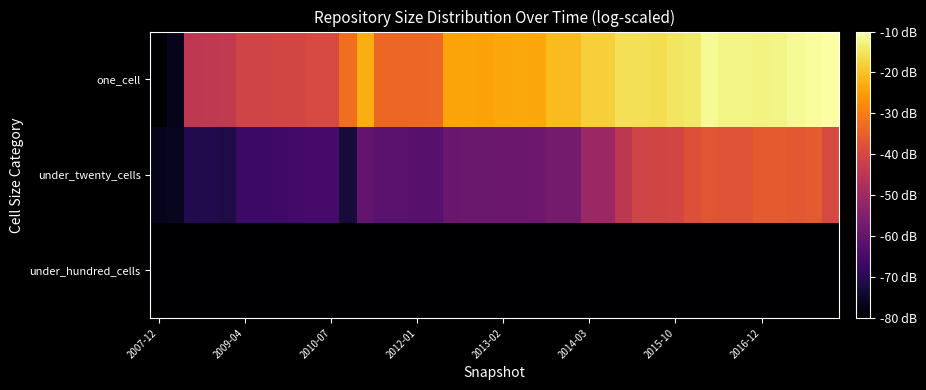

What is the minimum value shown in the chart?

-80.0